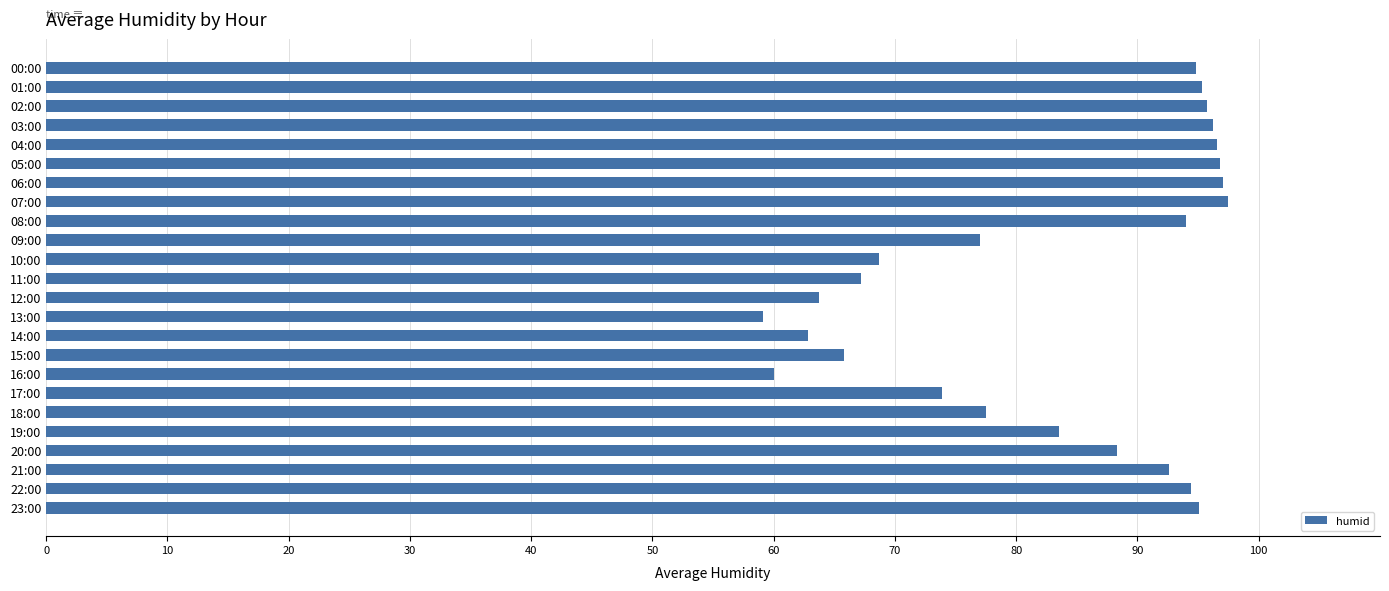

What is the average value?

83.1